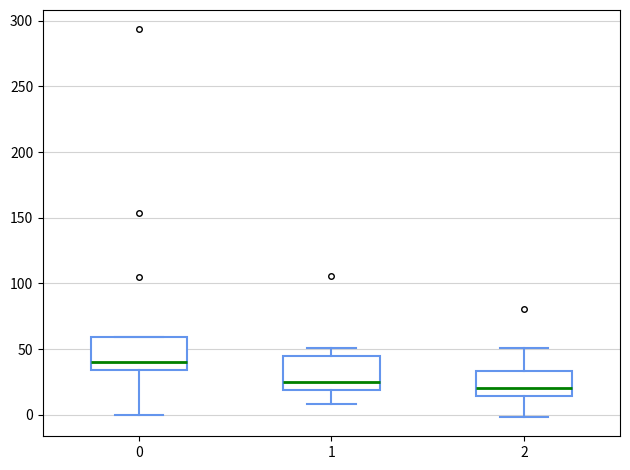

Reading left to right, transcribe this box plot: for each box, give where its median line is, the range the box spans, and where its two whiskers end, as read against the y-axis. The values are not printed on the chart, so give them approximately, as read against the axis.

0: median 40, box 35 to 60, whiskers 0 to 60
1: median 25, box 20 to 45, whiskers 10 to 50
2: median 20, box 15 to 35, whiskers 0 to 50